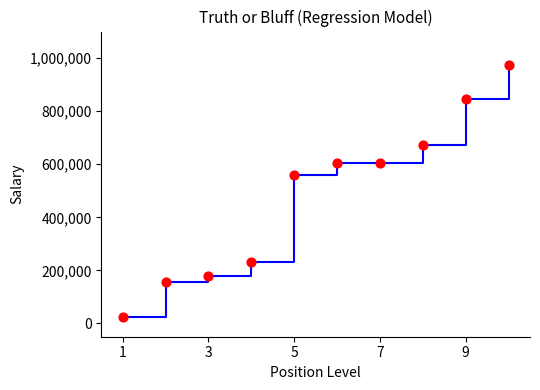

What is the maximum value shown in the chart?

975000